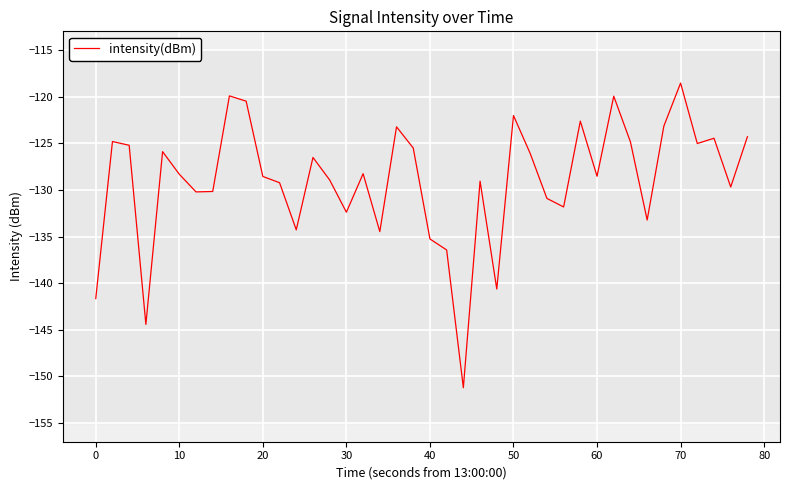

What is the maximum value shown in the chart?

-118.5